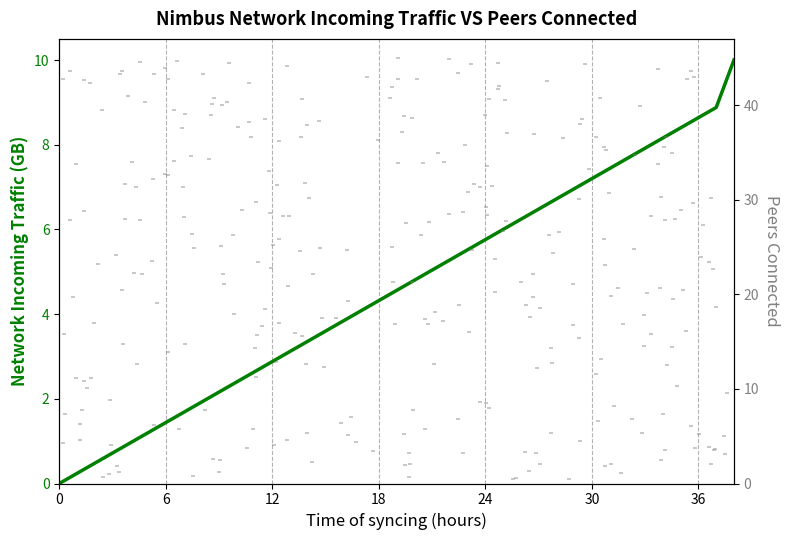

What is the change in value from 3 to 24?

+5.0